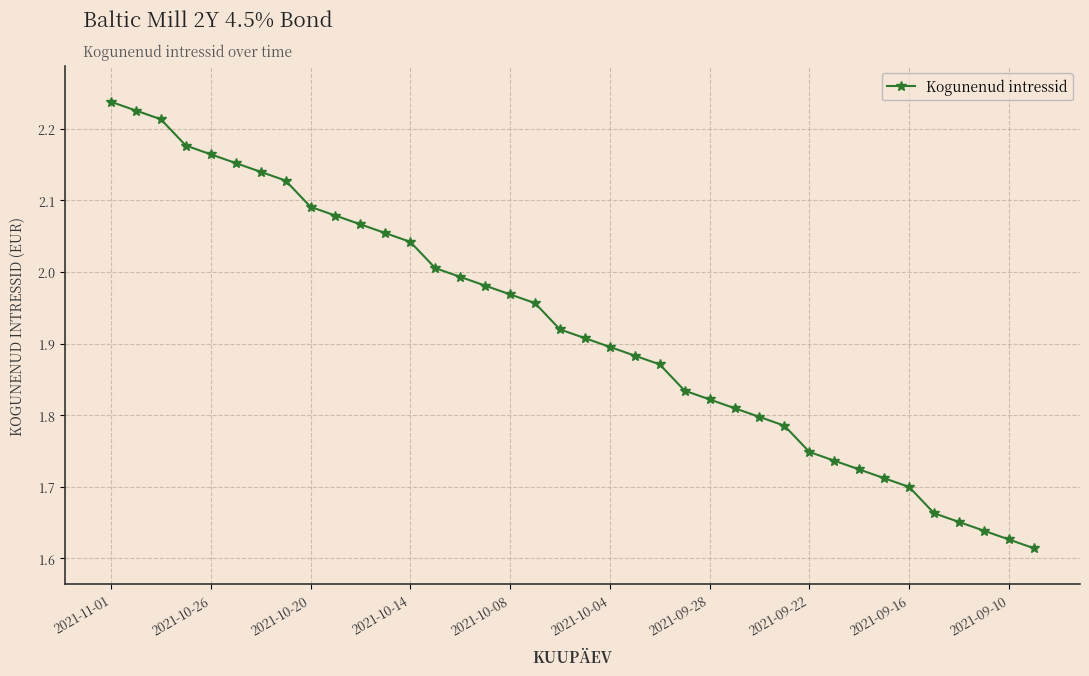

Does the chart display data point markers on the line(s)?

Yes